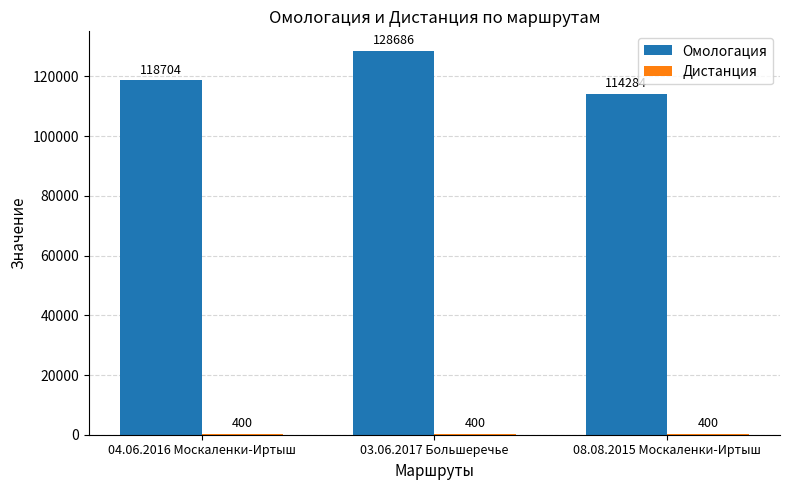

Are the bars horizontal?

No